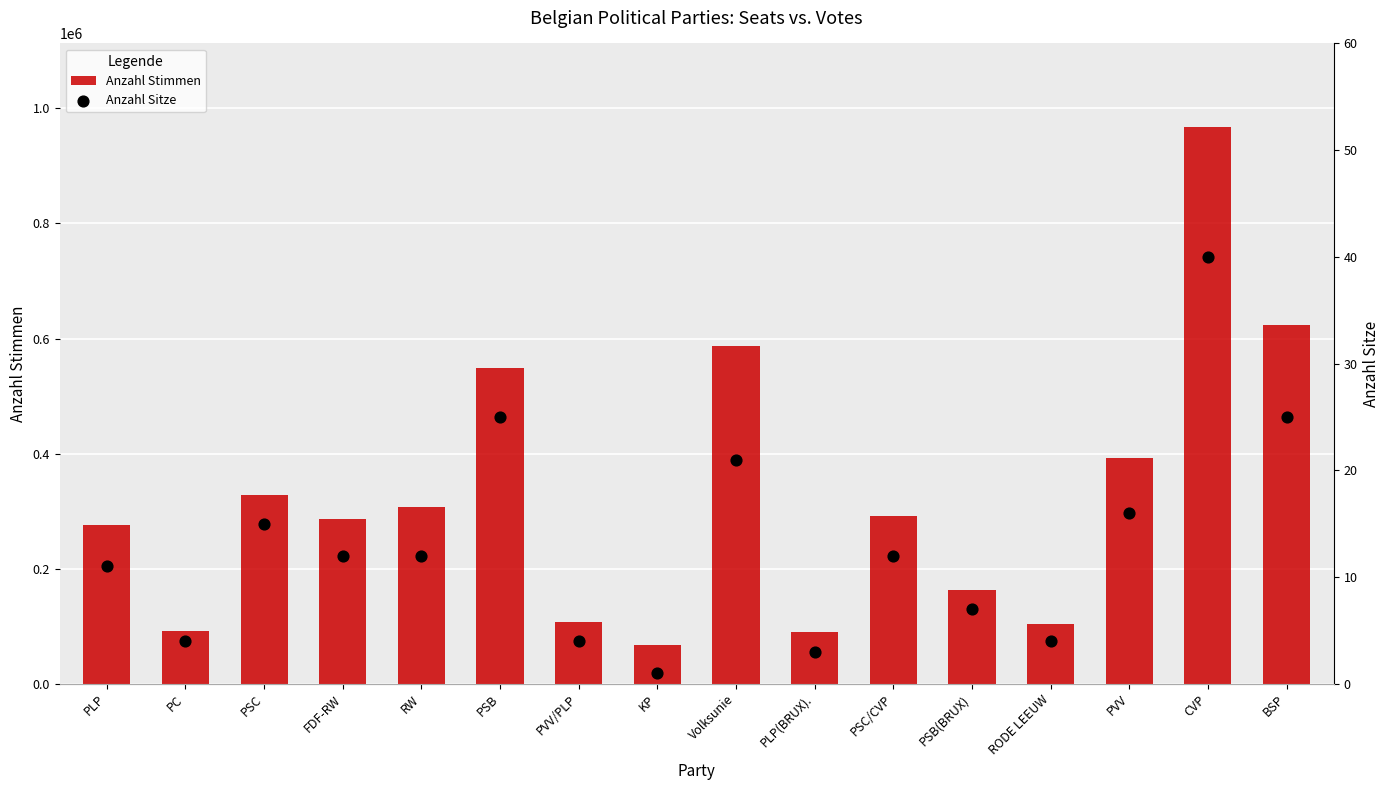

At how many categories does at least one series exceed 397532?

4